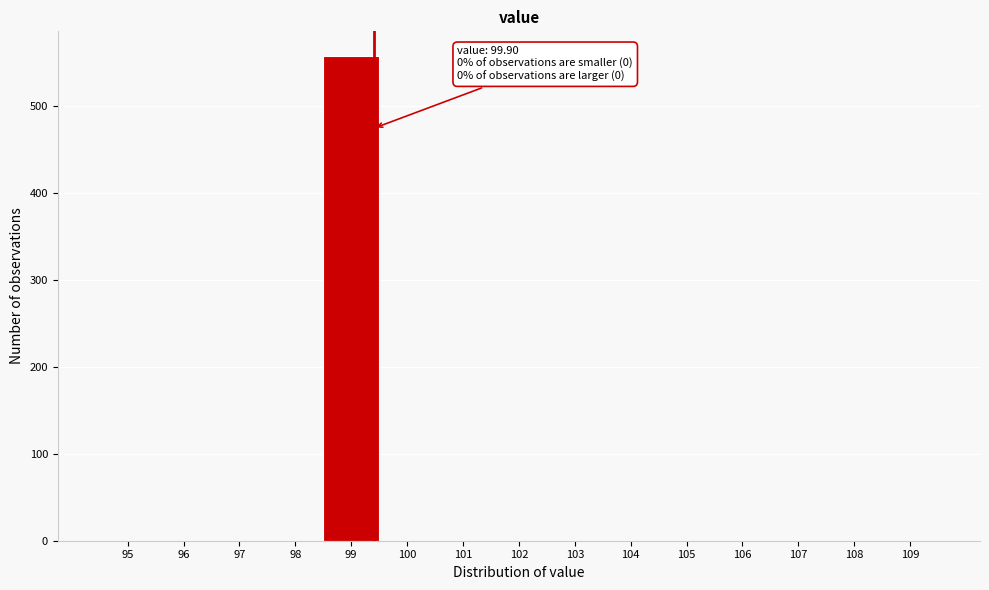

Reading right to left, extract all data points from this chart.

109=0	108=0	107=0	106=0	105=0	104=0	103=0	102=0	101=0	100=0	99=558	98=0	97=0	96=0	95=0